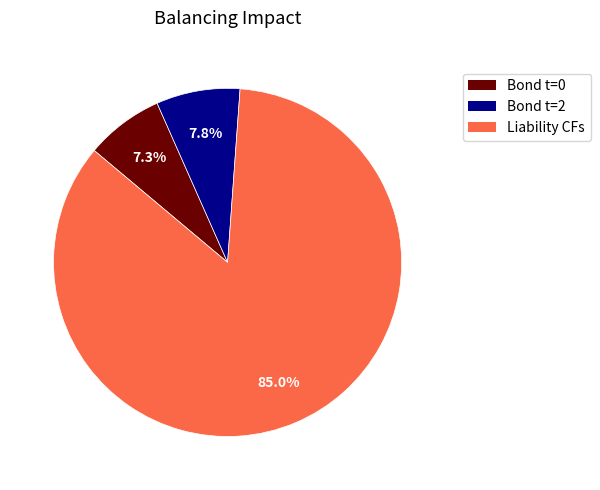

Does any single category account for the majority?

Yes